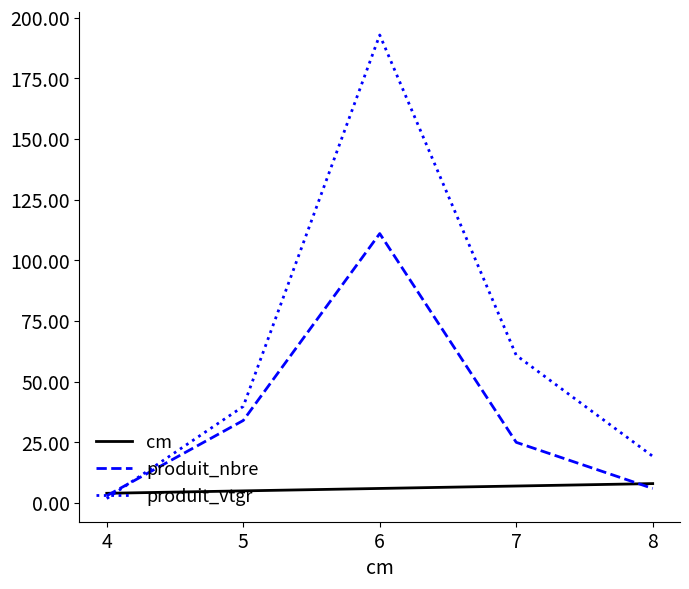

What is the difference between the maximum and minimum values in the cm series?

4.0